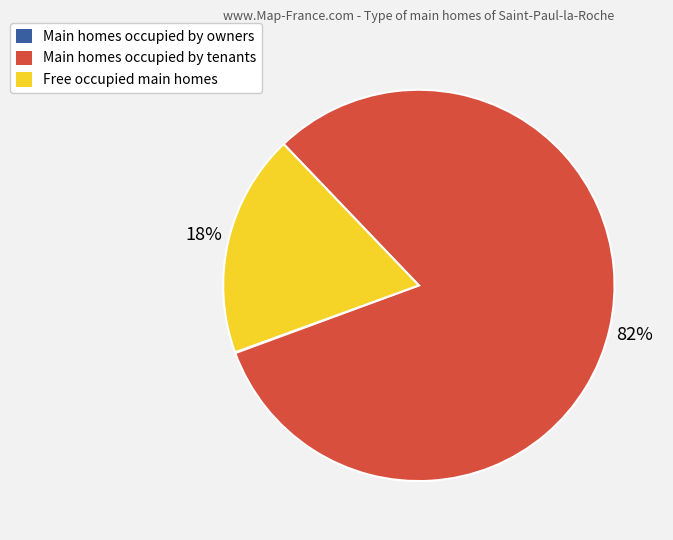

To the nearest percent, what is the average slice percentage?

33%